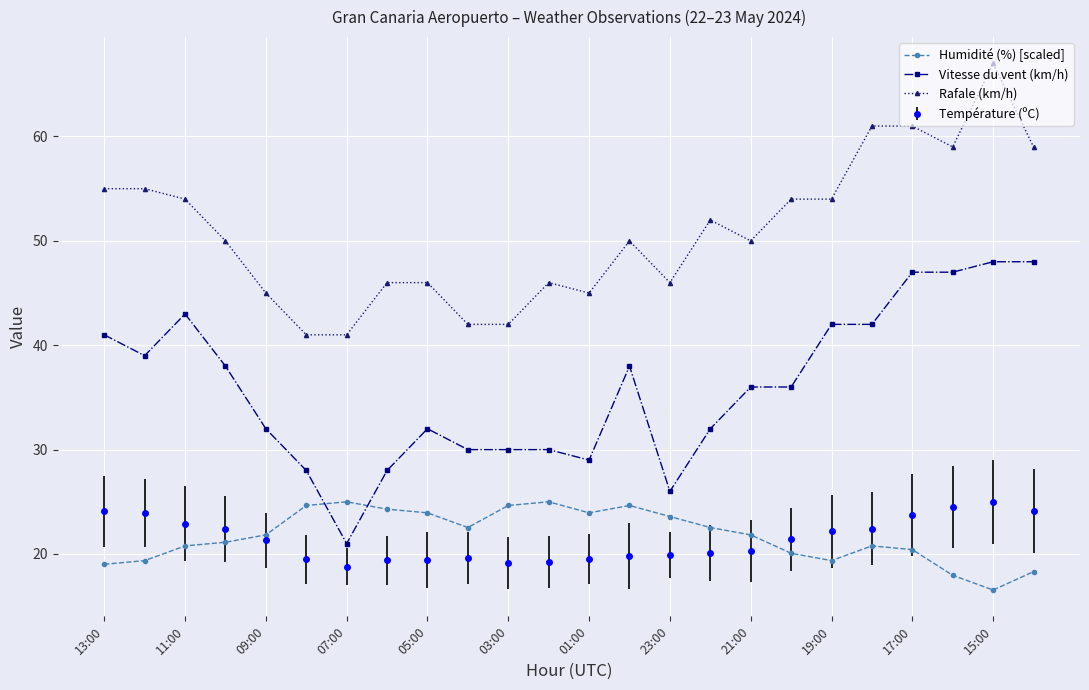

True or false: Vitesse du vent (km/h) has more than 1 points higher than both neighbors.

True